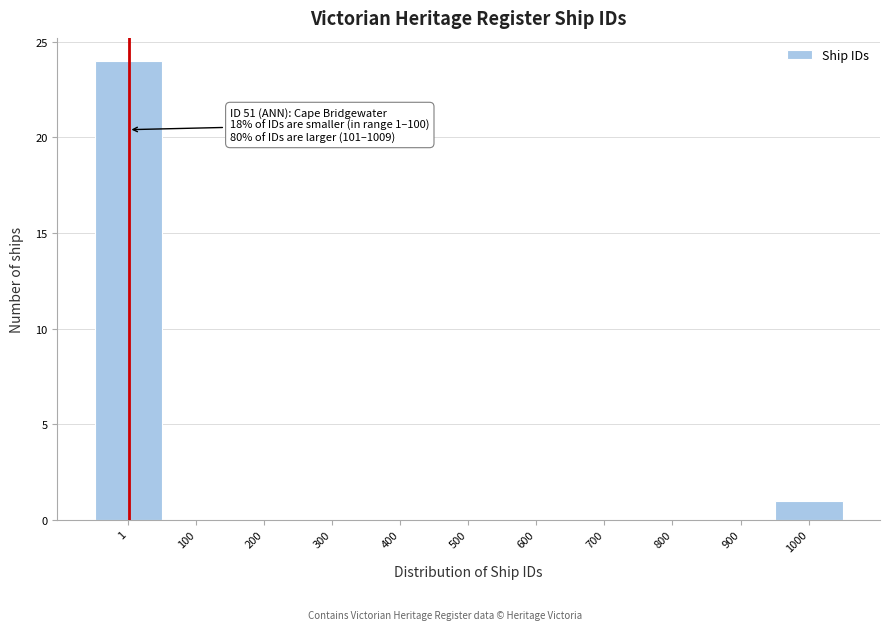

Reading right to left, list all the values displayed in this chart.

1000=1	900=0	800=0	700=0	600=0	500=0	400=0	300=0	200=0	100=0	1=24